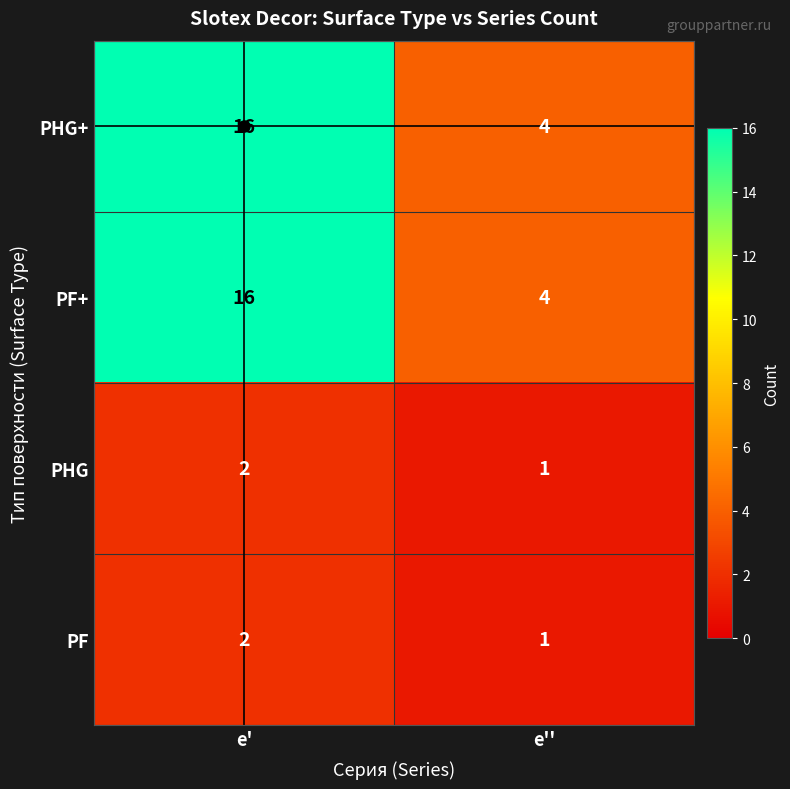

What is the lowest value of the PHG+ series?

4